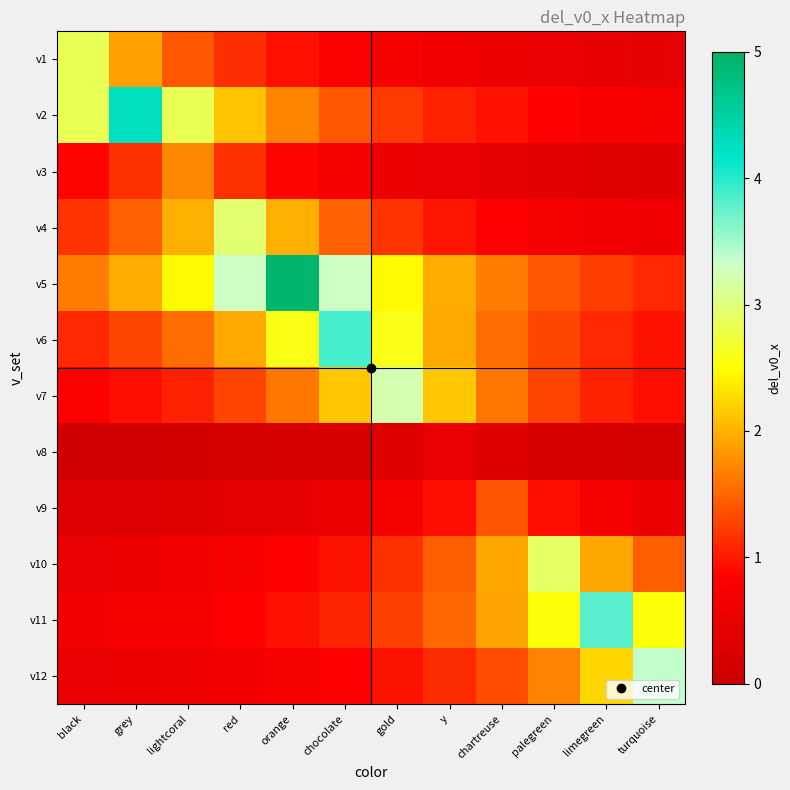

At grey, list the series in order from largest to smallest.

v2, v5, v1, v4, v6, v3, v7, v11, v10, v12, v9, v8